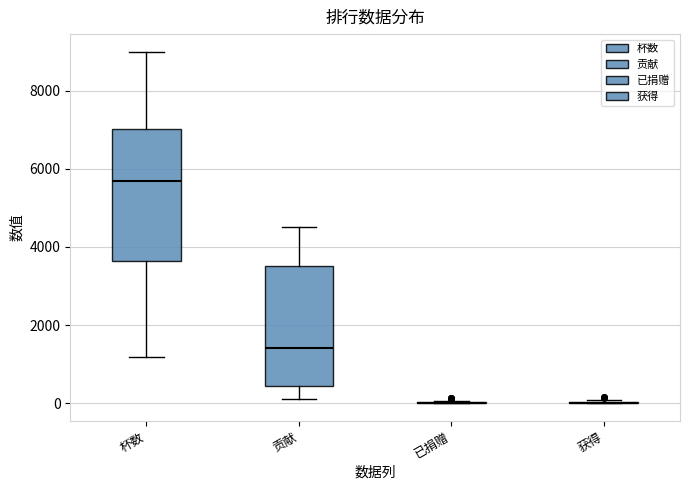

Which box is the tallest, from its lower edge to its upper edge?

杯数